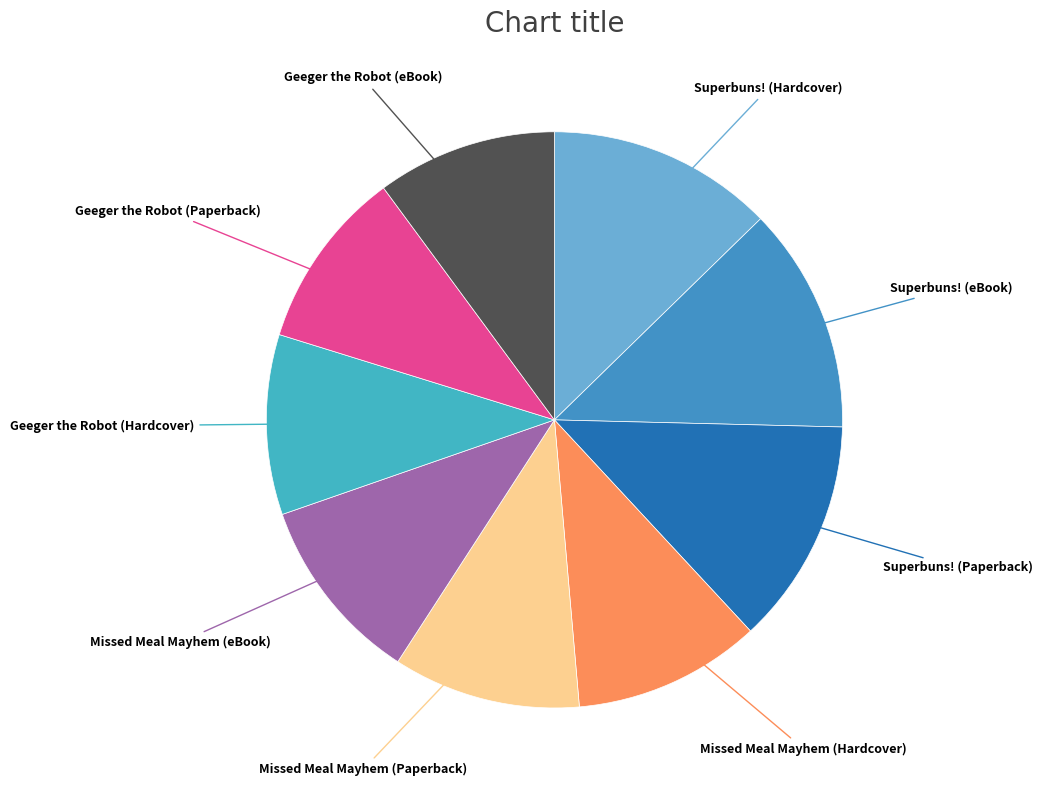

Rank the categories by value from highest to lowest.

Superbuns! (Hardcover), Superbuns! (eBook), Superbuns! (Paperback), Missed Meal Mayhem (Hardcover), Missed Meal Mayhem (Paperback), Missed Meal Mayhem (eBook), Geeger the Robot (Hardcover), Geeger the Robot (Paperback), Geeger the Robot (eBook)